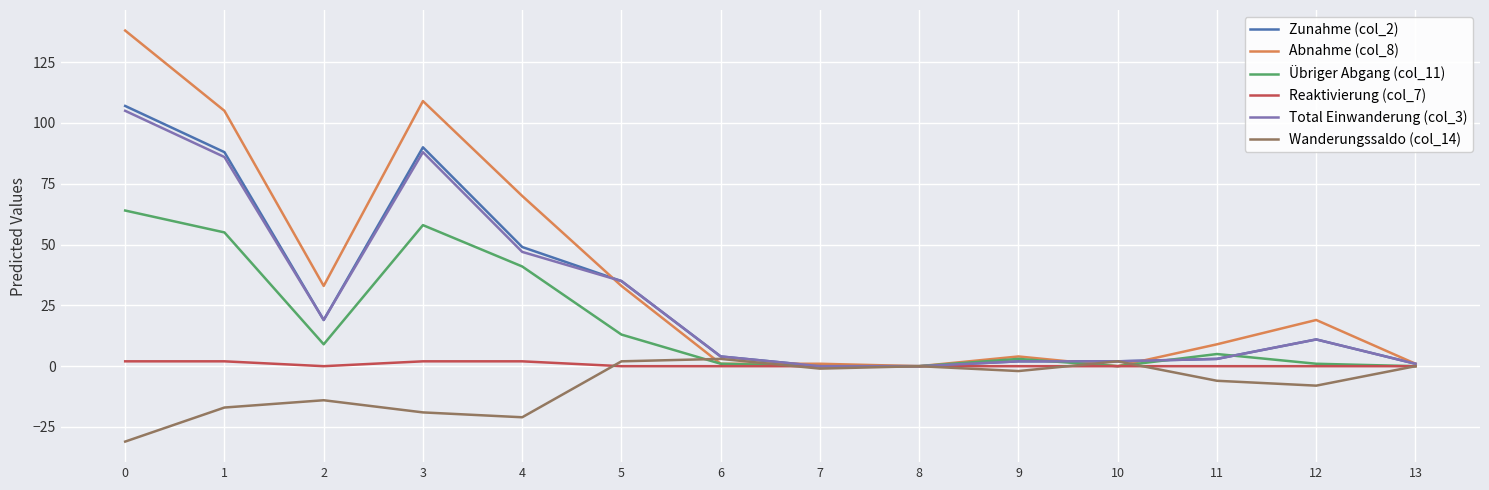

Does the chart have visible grid lines?

Yes